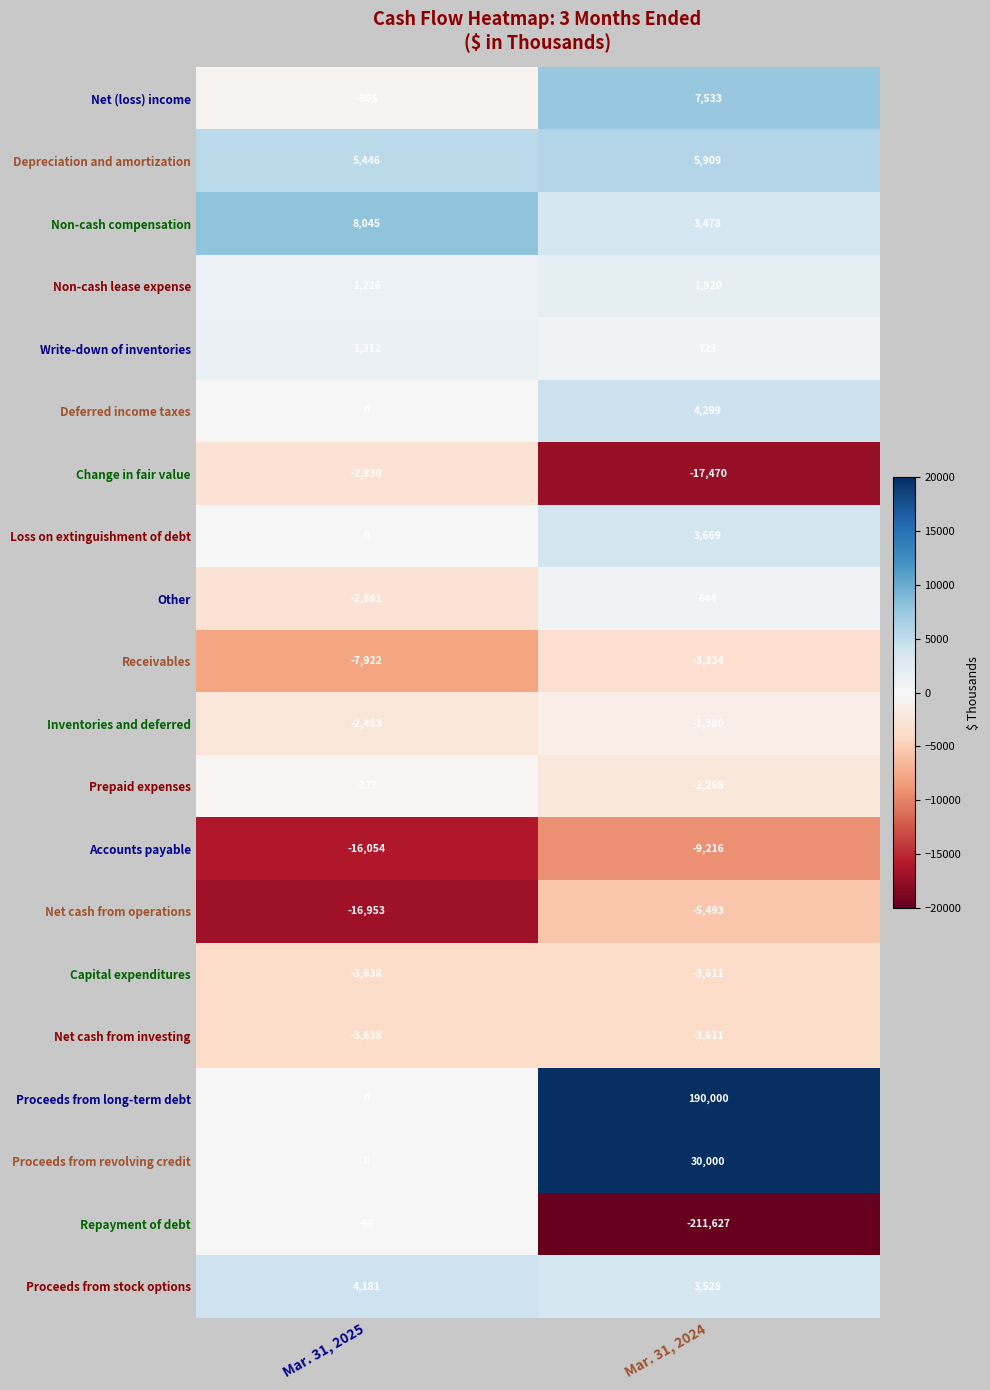

At how many categories does at least one series exceed 88142?

1